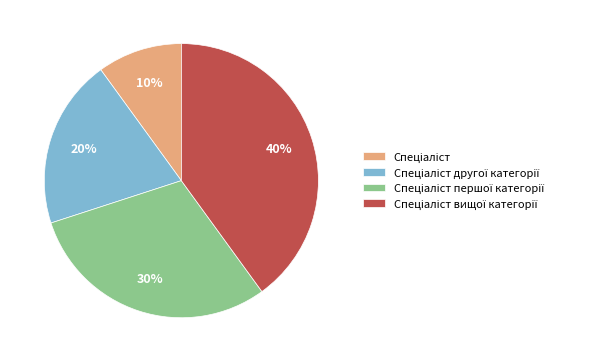

To the nearest percent, what is the average slice percentage?

25%